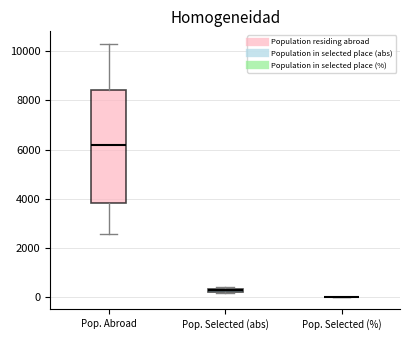

Comparing the boxes themselves (not the whiskers), which one is the tallest?

Pop. Abroad